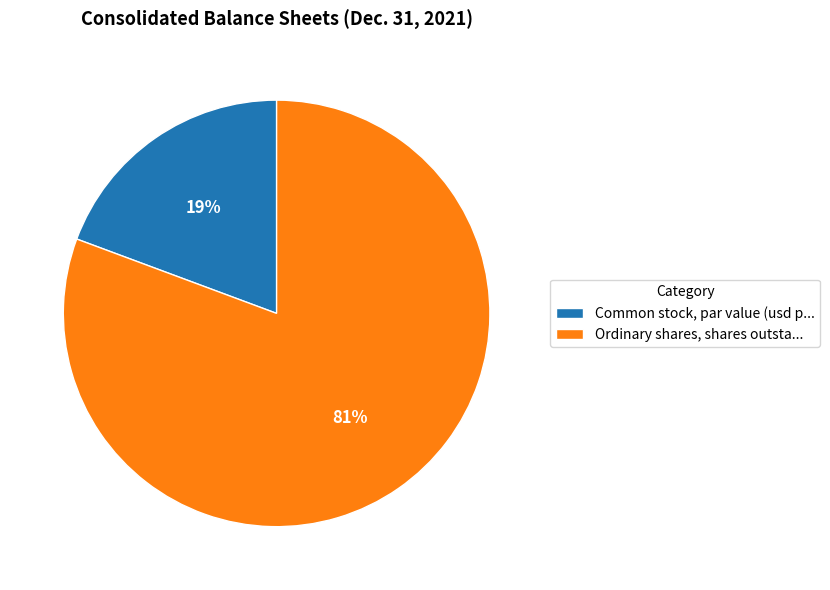

True or false: Common stock, par value (usd p... accounts for 19% of the total.

True